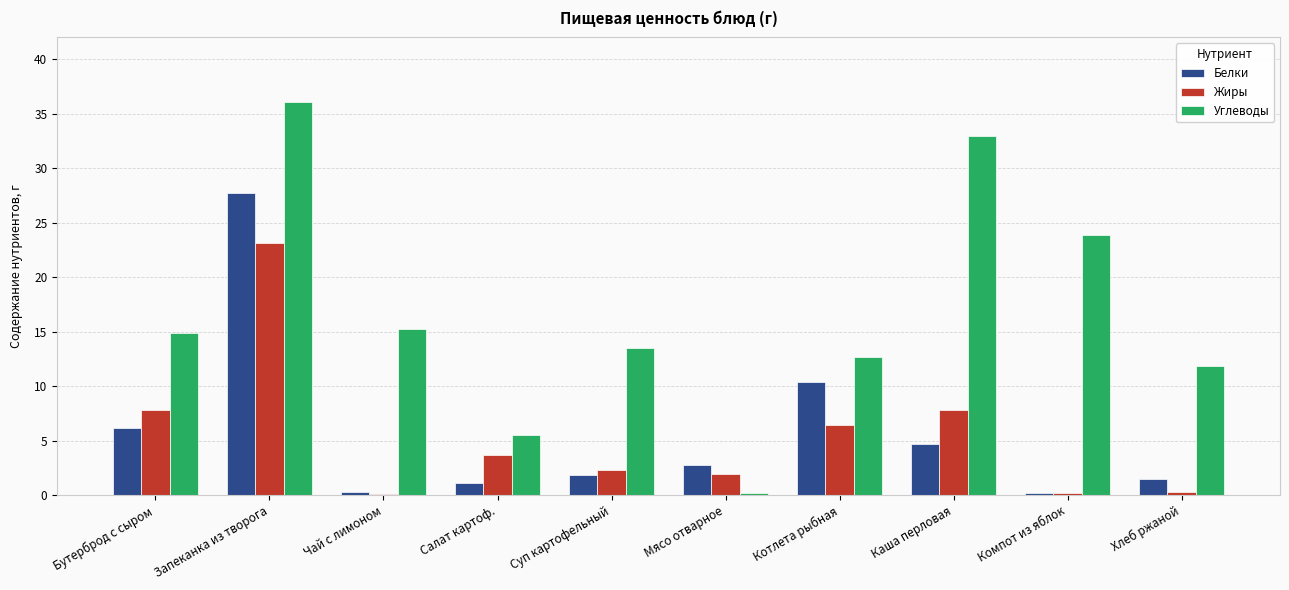

At which category is the sum across all series the highest?

Запеканка из творога